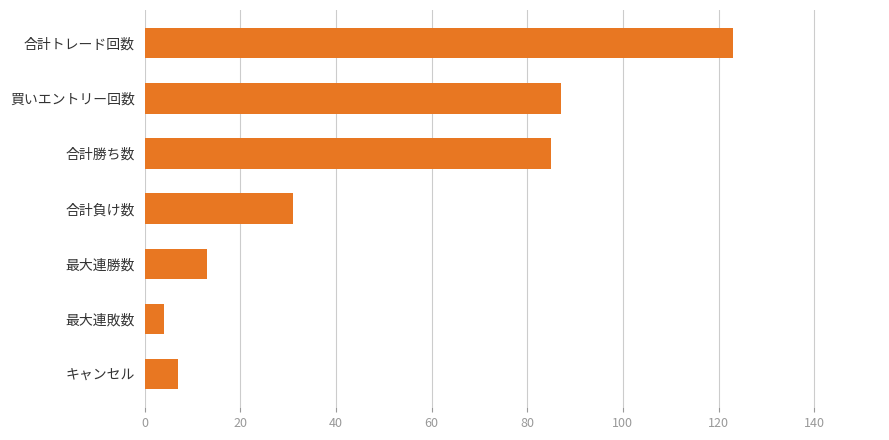

Reading top to bottom, what are all the values shown in this chart?

合計トレード回数=123	買いエントリー回数=87	合計勝ち数=85	合計負け数=31	最大連勝数=13	最大連敗数=4	キャンセル=7